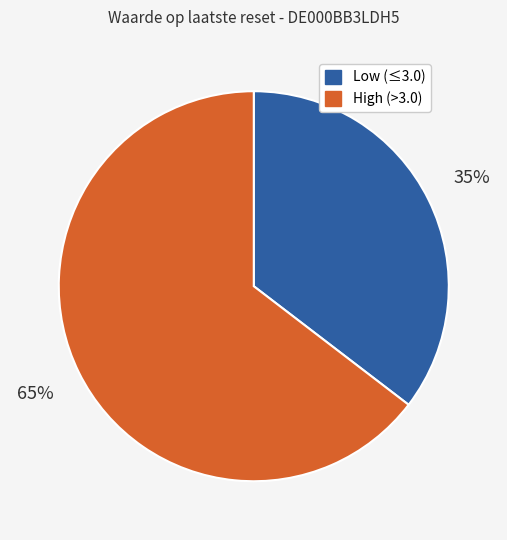

How many segments does this pie chart have?

2